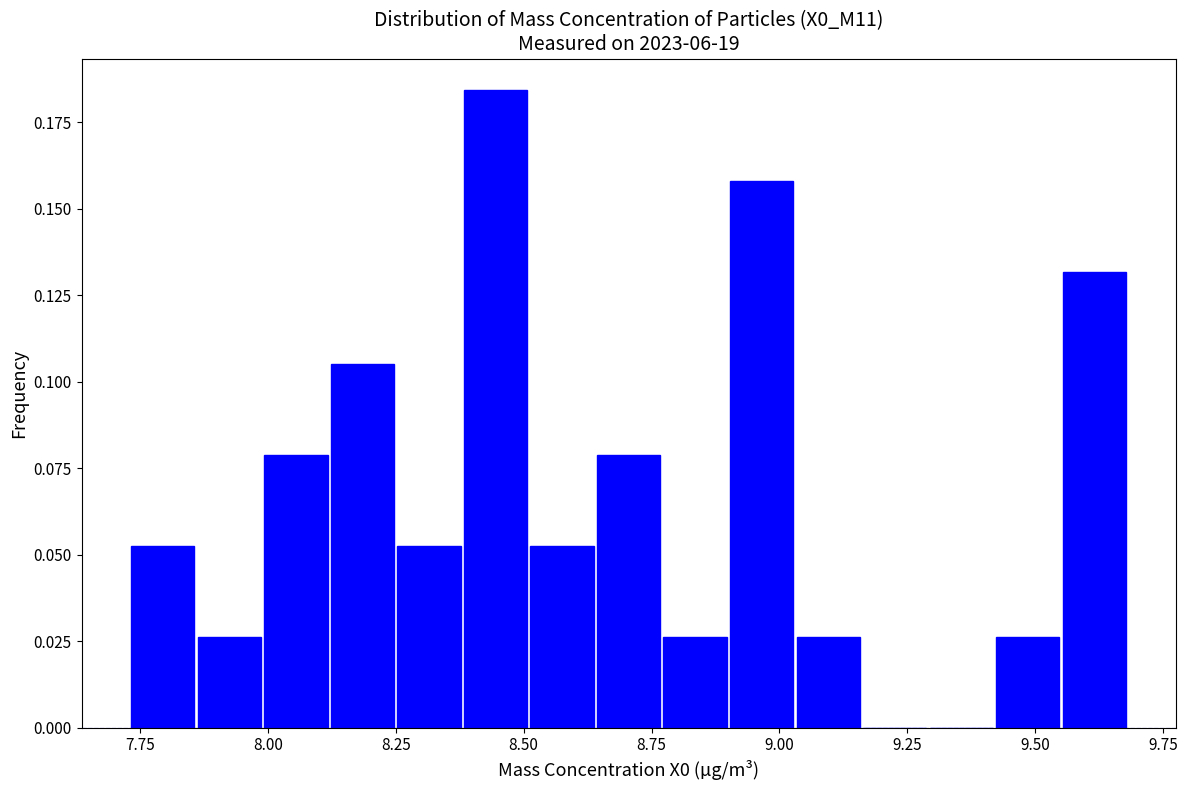

Read against the x-axis, roughly where is the centre of the tallest bar?

8.45